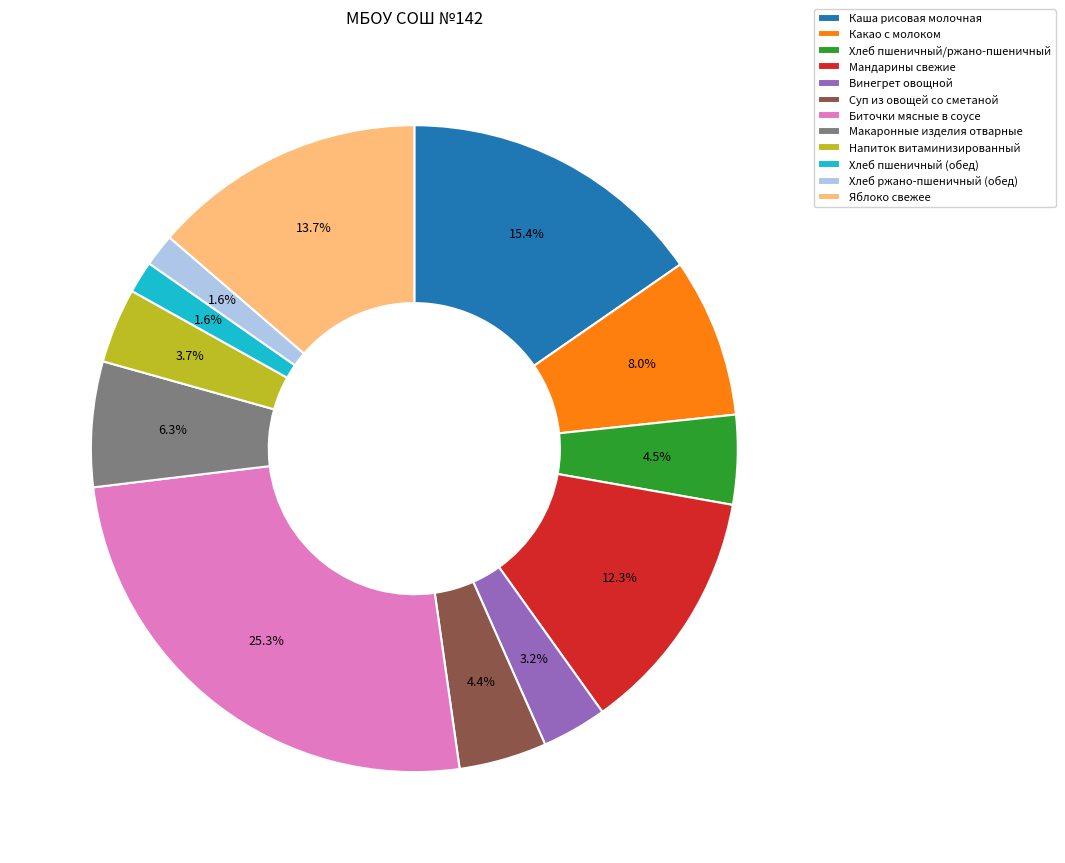

What percentage do Хлеб пшеничный (обед) and Мандарины свежие together represent?

13.9%